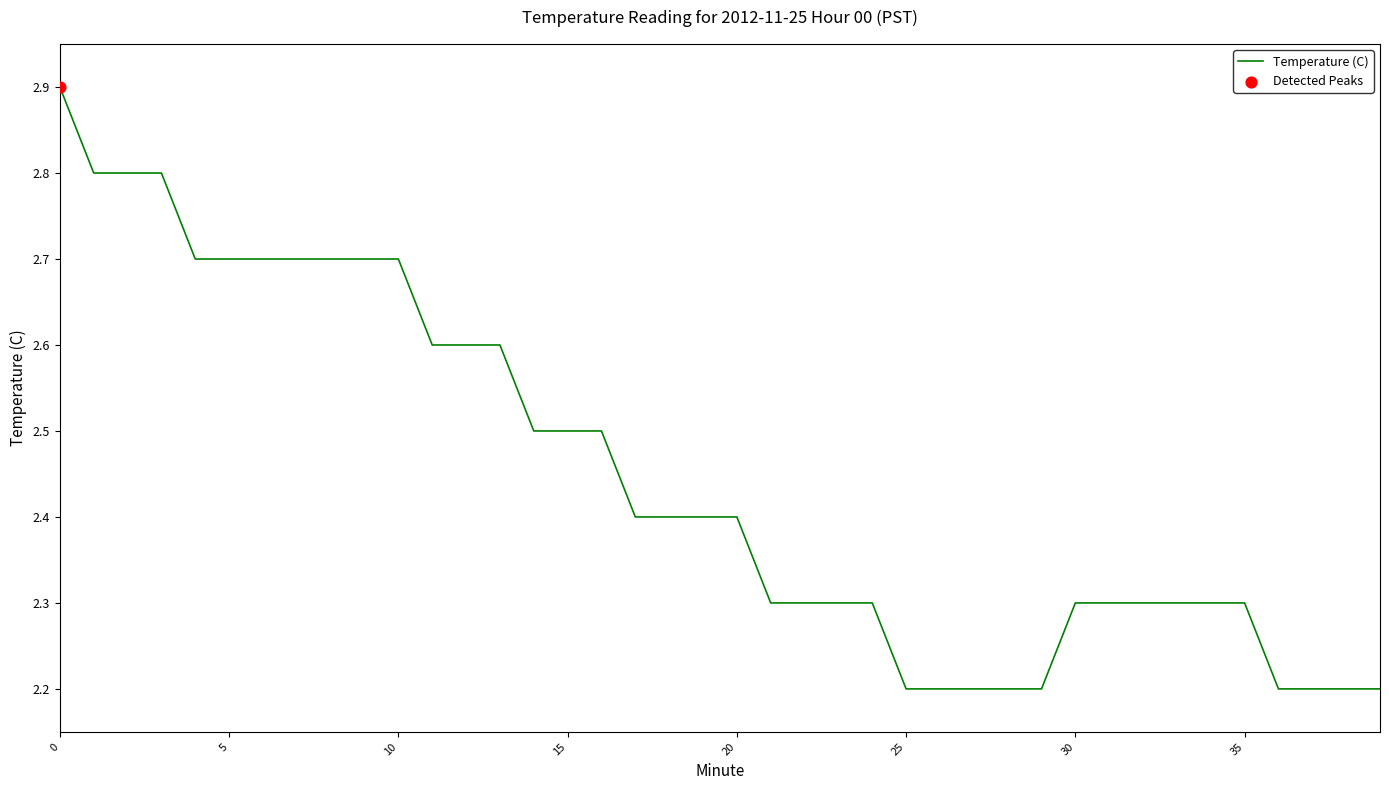

What is the smallest value displayed?

2.2